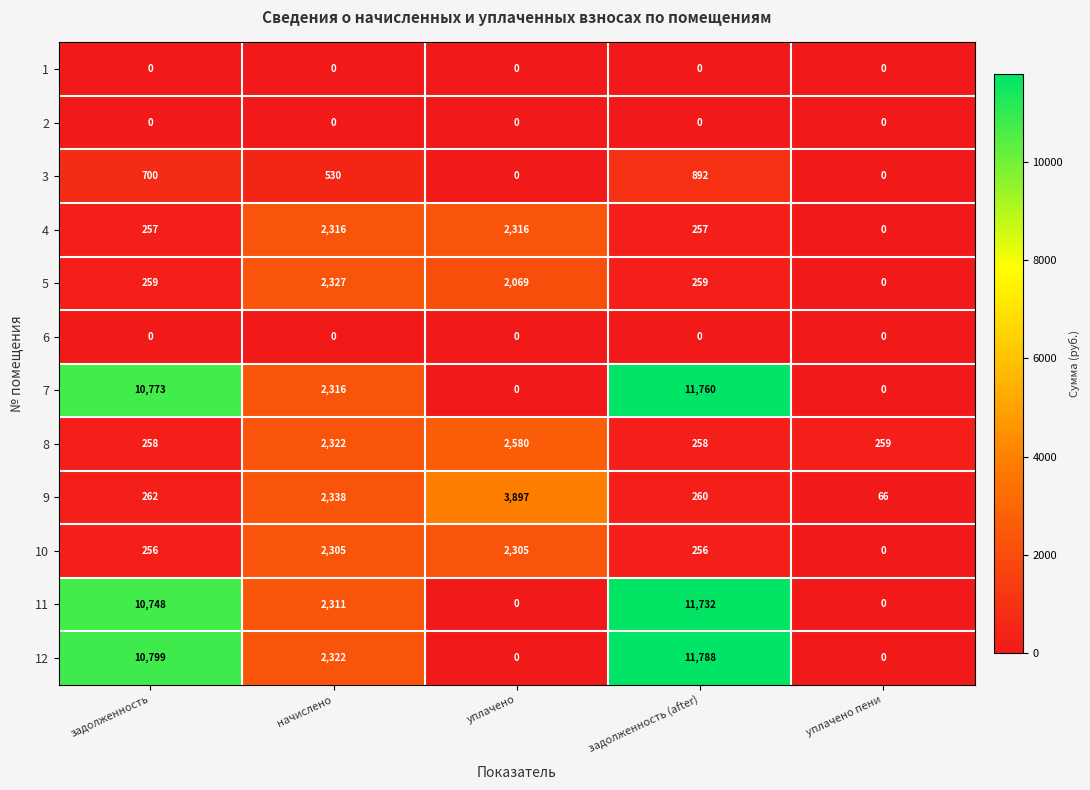

Which label corresponds to the largest value in the chart?

задолженность (after)